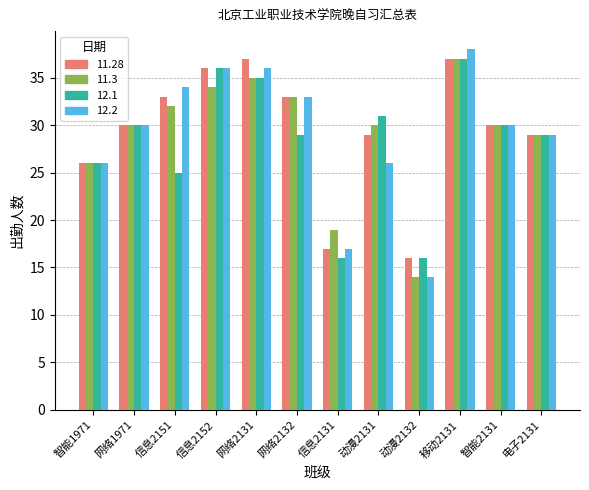

What is the approximate value of 11.3 at 信息2151?

32